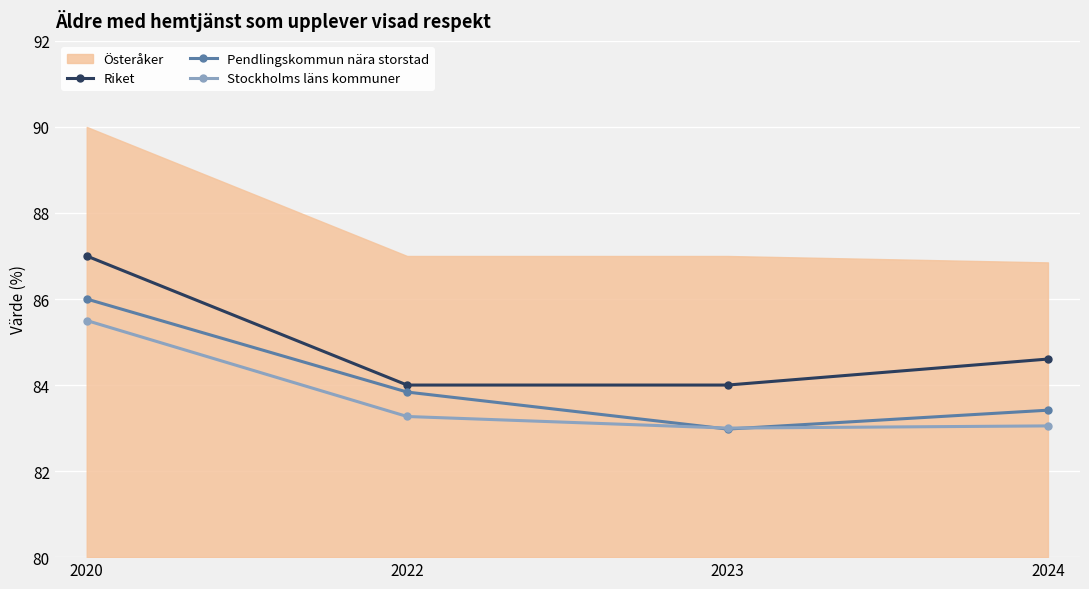

Which category has the lowest value in the Stockholms läns kommuner series?

2023